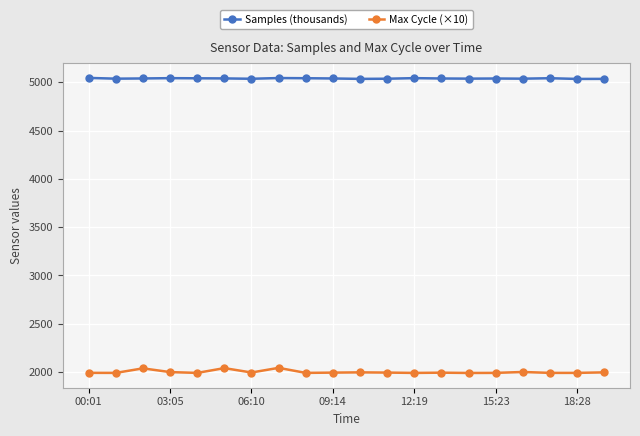

True or false: Samples (thousands) and Max Cycle (×10) intersect in this chart.

False